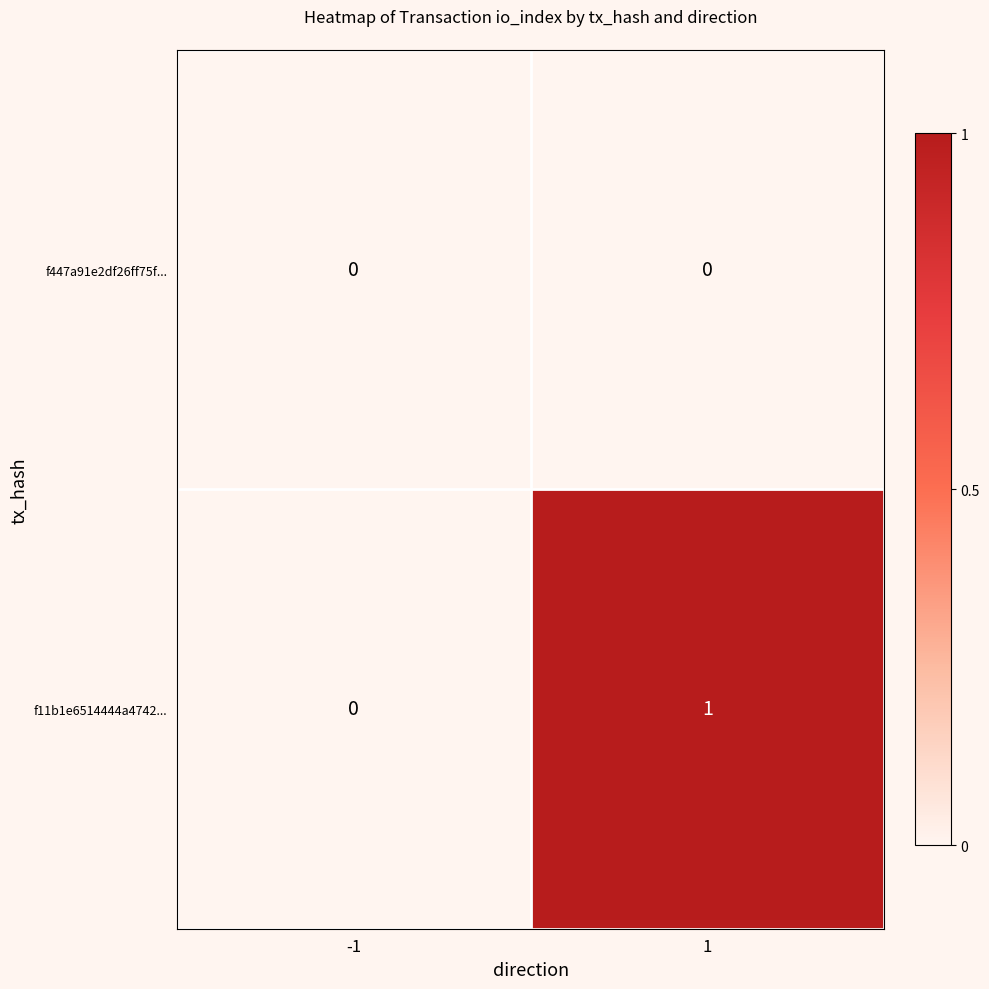

At which category does the chart reach its peak across all series?

1